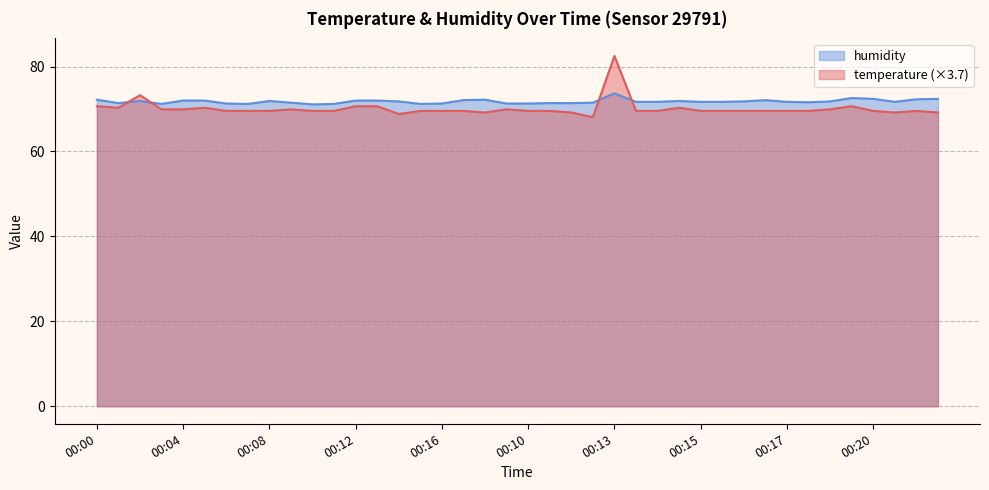

The temperature series shows 69.6 at 00:17. True or false?

True